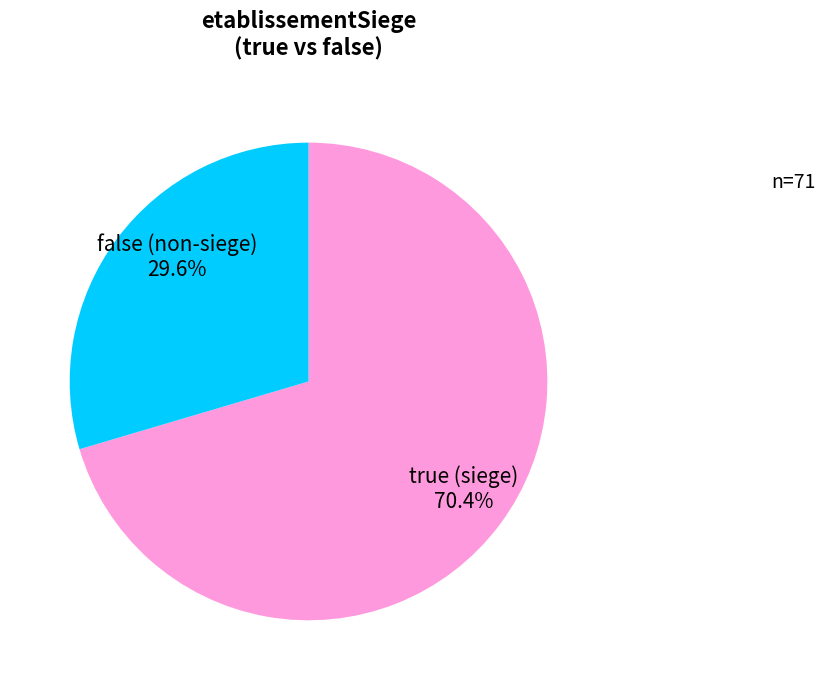

Does any single category account for the majority?

Yes